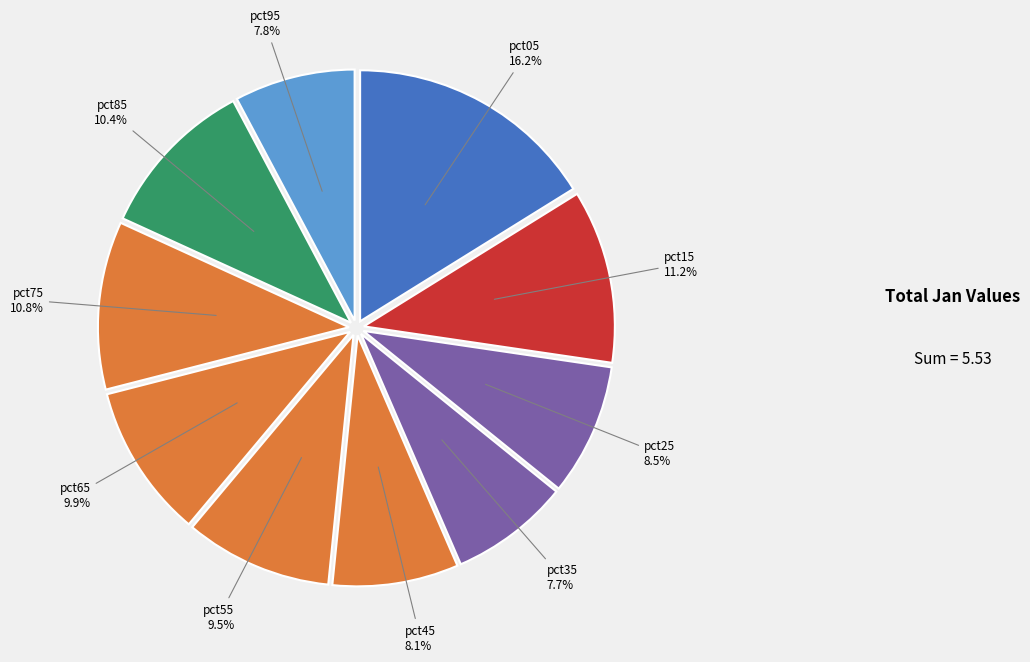

Count the number of slices in the pie.

10